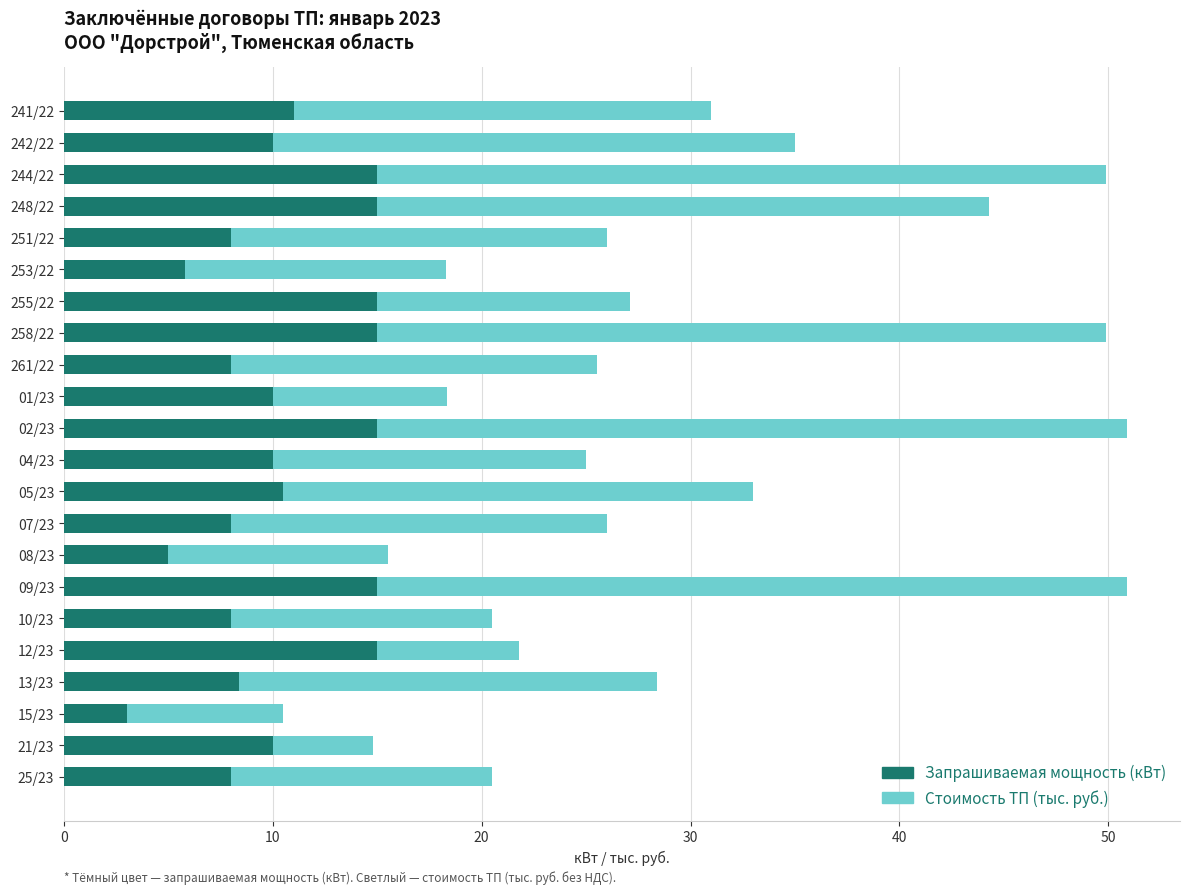

Which category has the lowest value in the Запрашиваемая мощность (кВт) series?

15/23